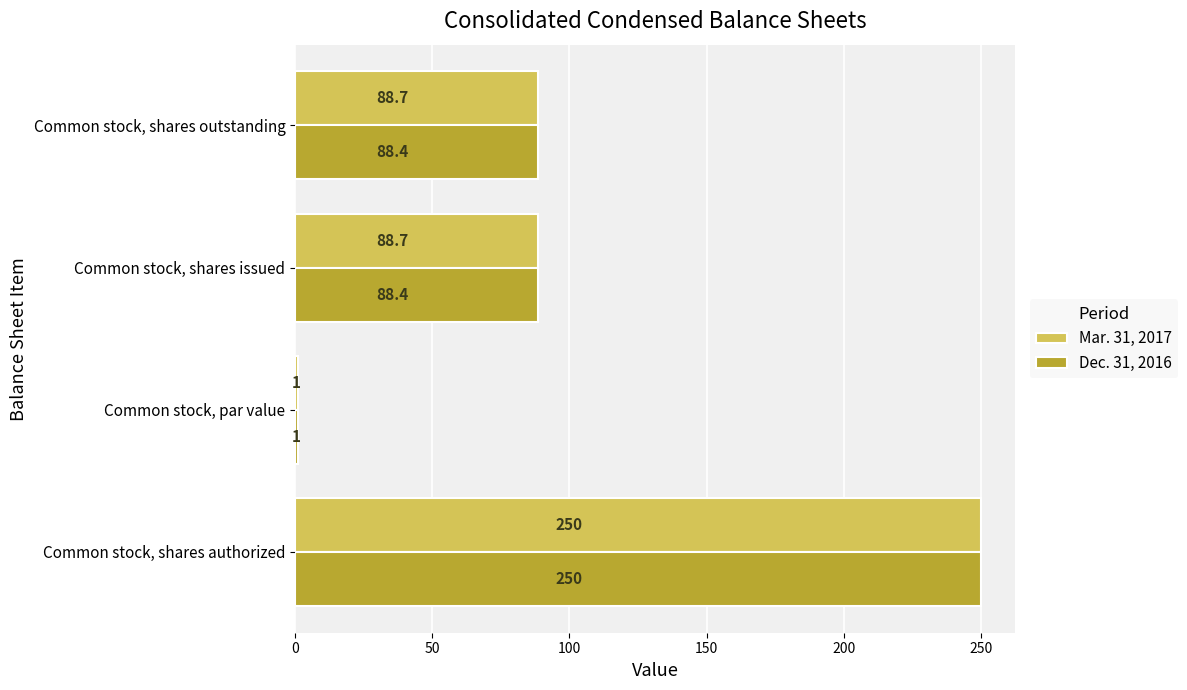

Rank the series by their average value, from lowest to highest.

Dec. 31, 2016, Mar. 31, 2017